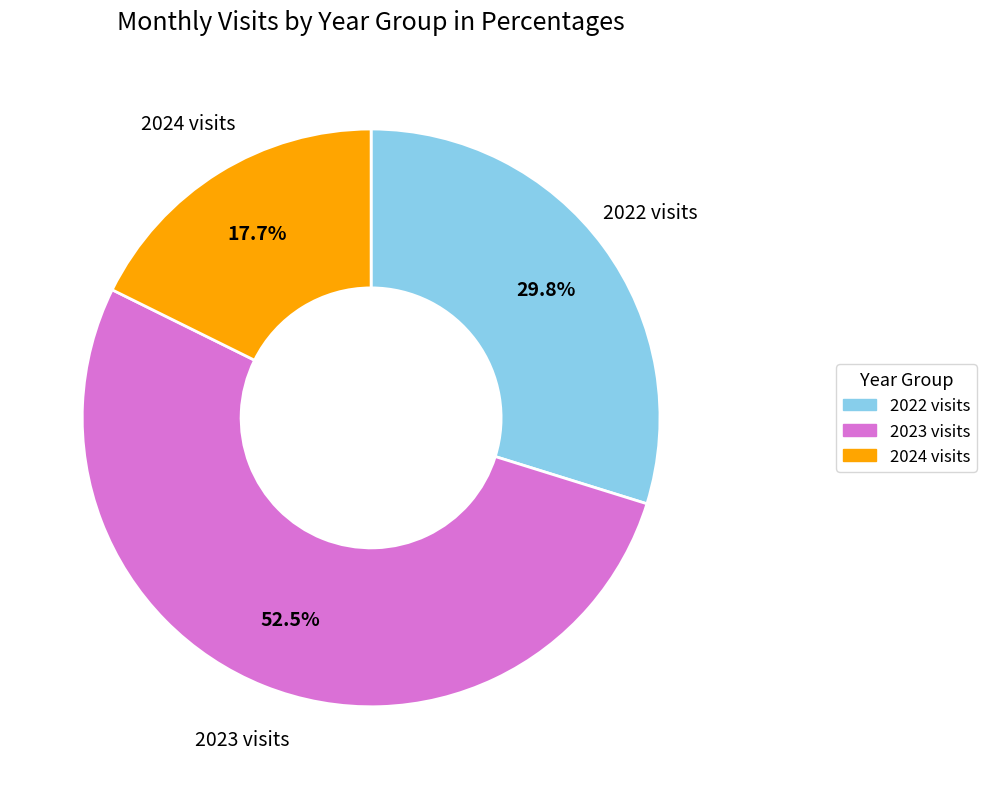

Rank the categories by value from highest to lowest.

2023 visits, 2022 visits, 2024 visits